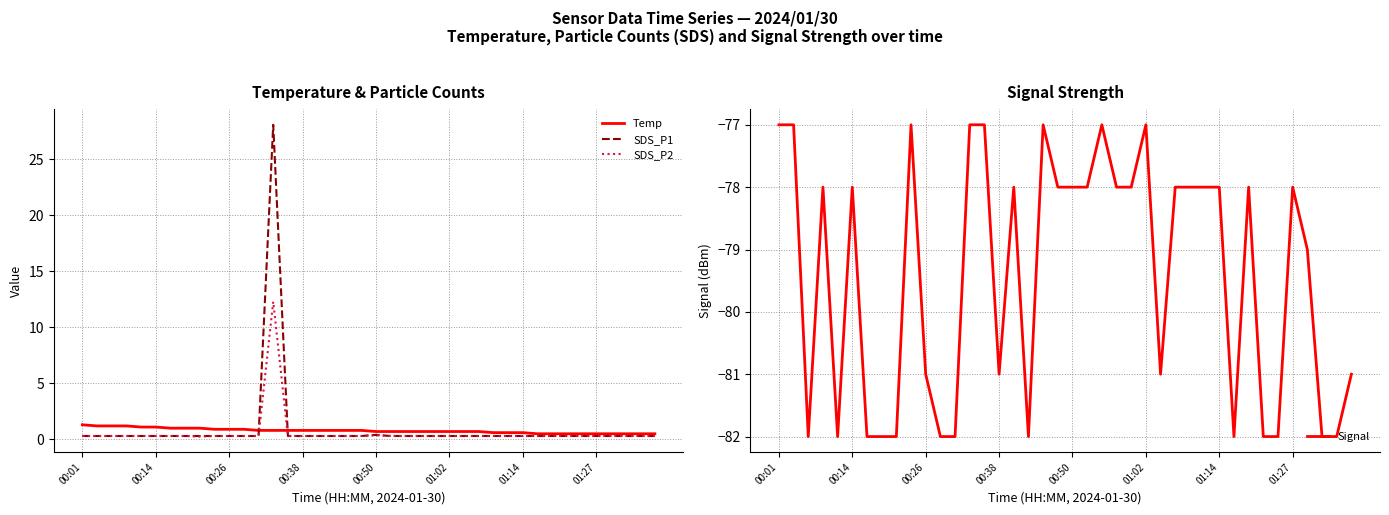

What is the maximum value for SDS_P1?

28.1